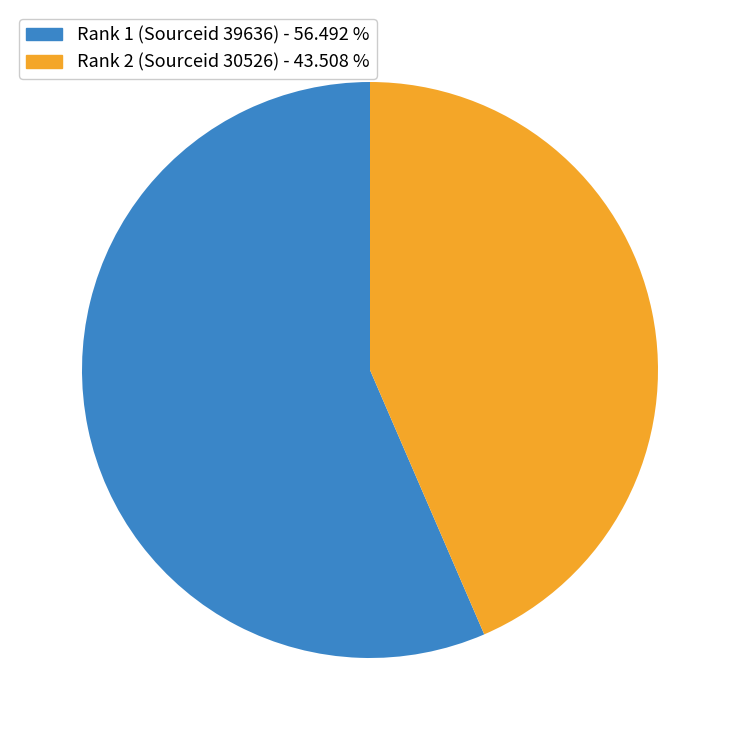

Does any single category account for the majority?

Yes